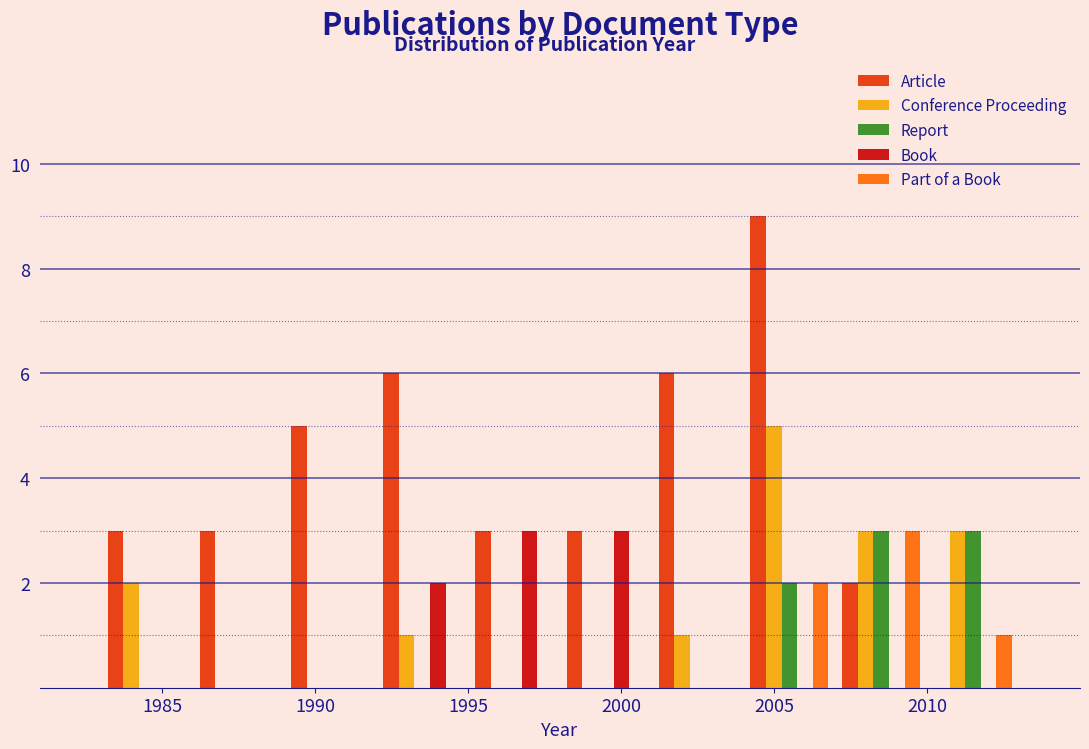

What is the height of the Book bar covering 1995 to 1998 on the x-axis? The values are not printed on the chart, so give them approximately, as read against the axis.

3